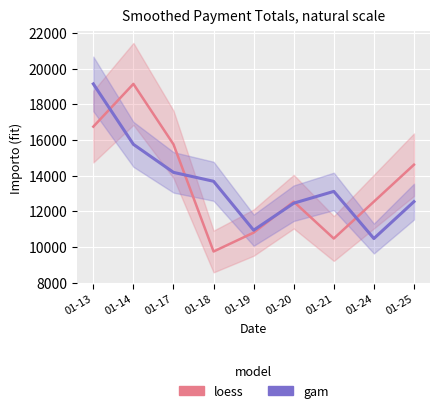

Where is gam nearest to the value 14803?

01-17